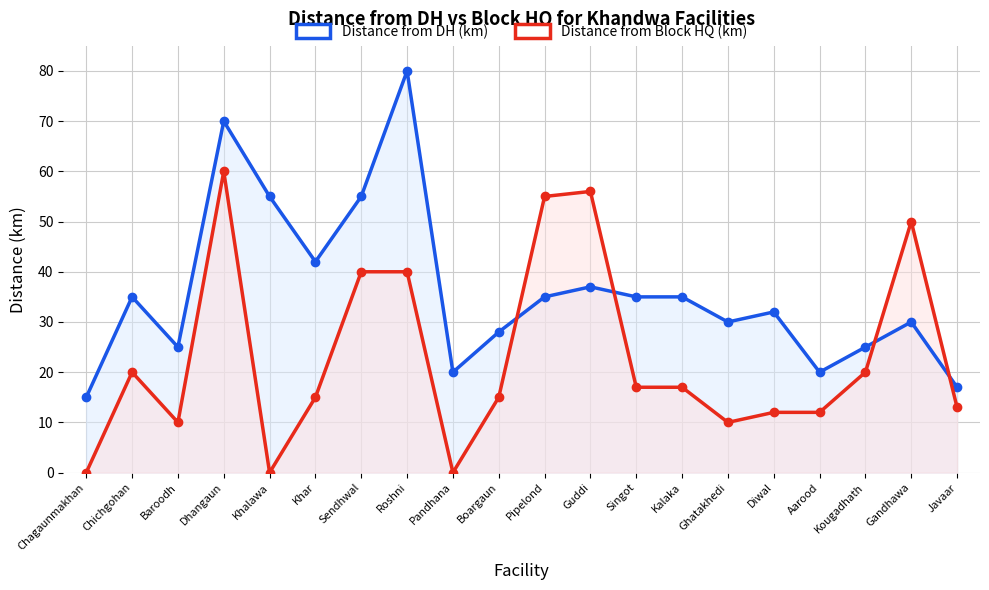

Reading right to left, extract all data points from this chart.

Distance from DH (km): 17	30	25	20	32	30	35	35	37	35	28	20	80	55	42	55	70	25	35	15
Distance from Block HQ (km): 13	50	20	12	12	10	17	17	56	55	15	0	40	40	15	0	60	10	20	0